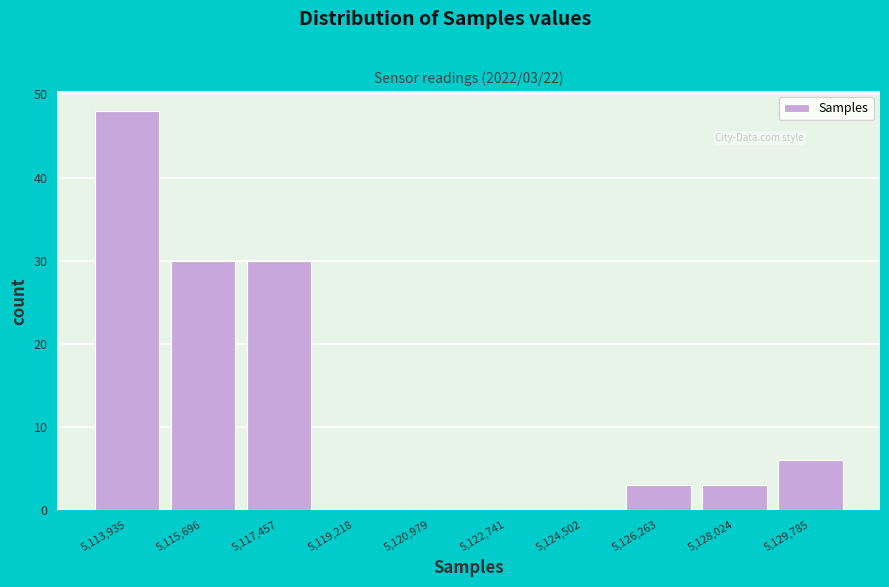

Reading right to left, what are all the values shown in this chart?

5,129,785=6	5,128,024=3	5,126,263=3	5,124,502=0	5,122,741=0	5,120,979=0	5,119,218=0	5,117,457=30	5,115,696=30	5,113,935=48